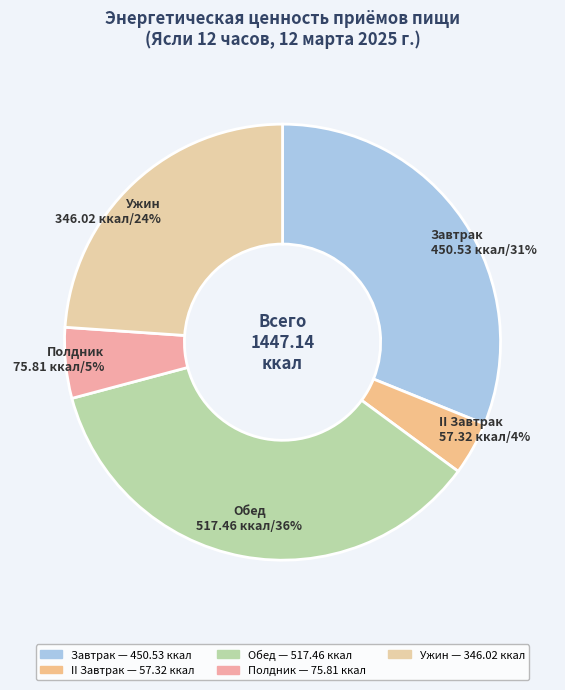

What is the smallest slice in the pie chart?

II Завтрак